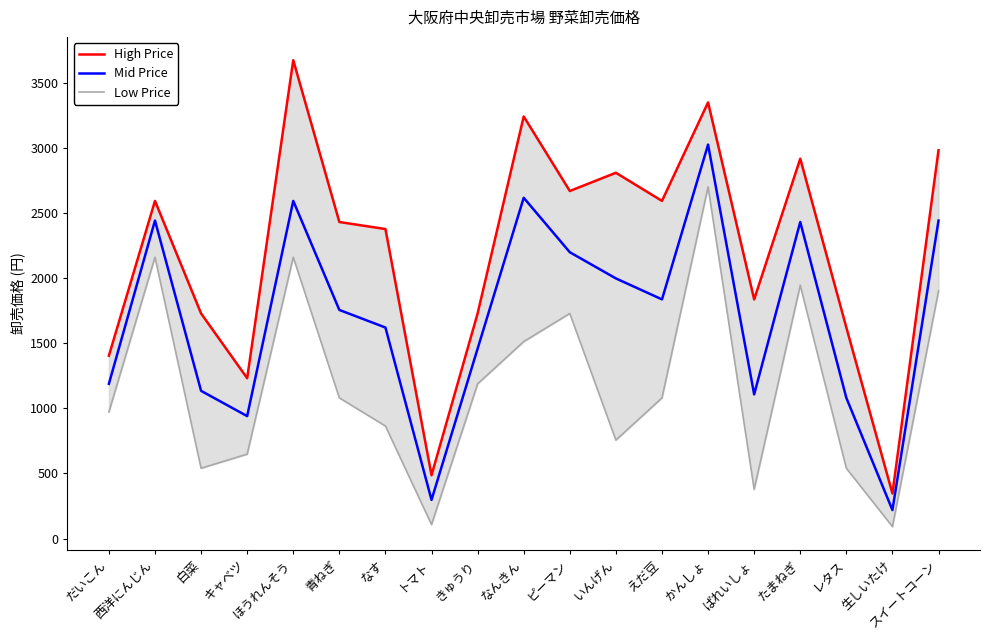

Which series has the largest total across all categories?

High Price